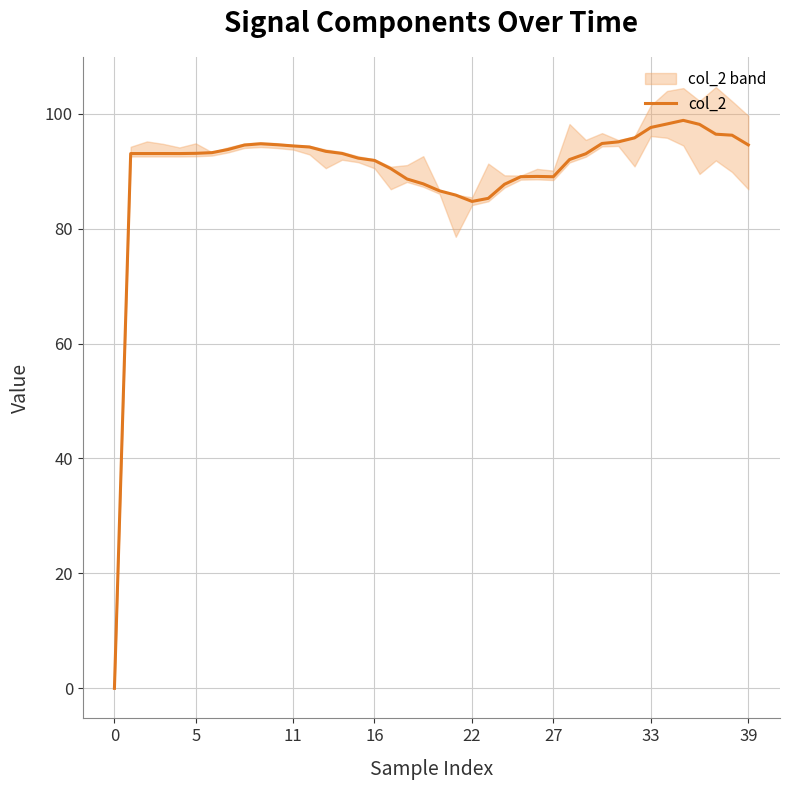

What is the label of the 31st point from the right?

9